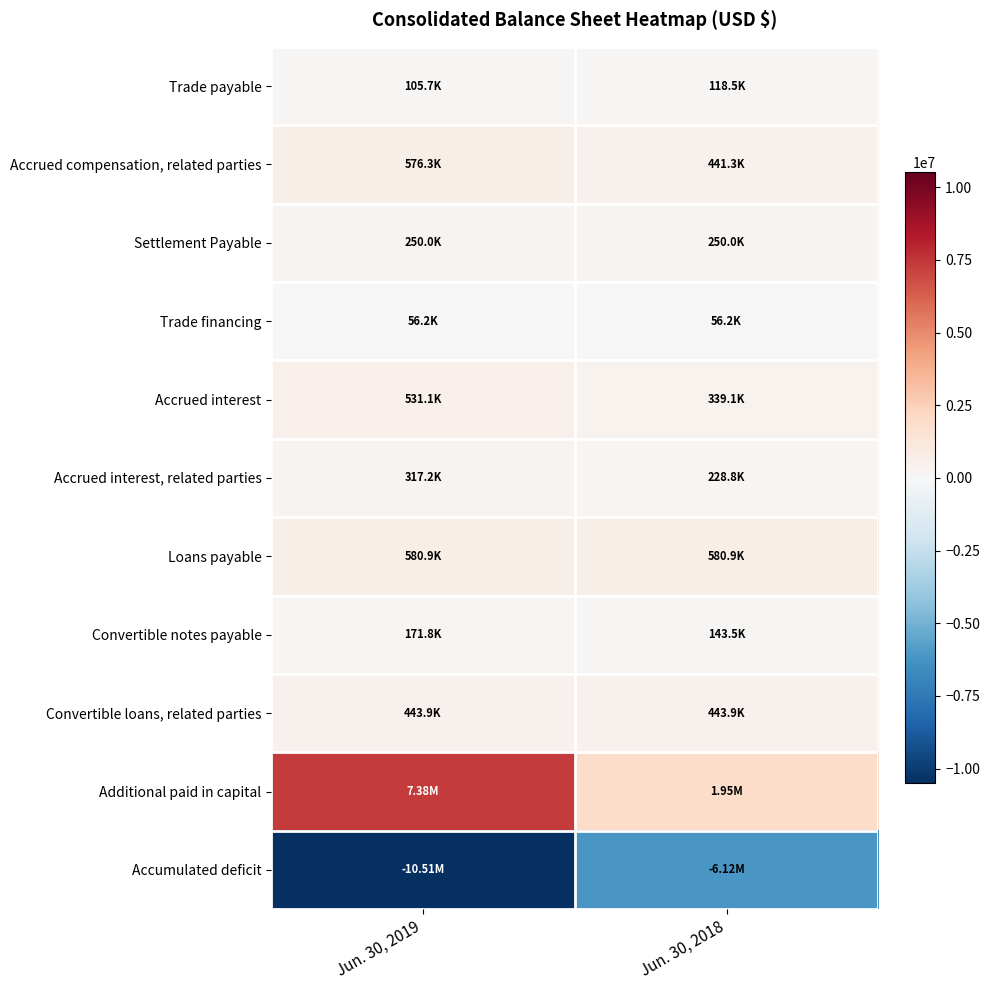

Reading left to right, extract all data points from this chart.

Trade payable: Jun. 30, 2019=105692	Jun. 30, 2018=118469
Accrued compensation, related parties: Jun. 30, 2019=576290	Jun. 30, 2018=441290
Settlement Payable: Jun. 30, 2019=250000	Jun. 30, 2018=250000
Trade financing: Jun. 30, 2019=56194	Jun. 30, 2018=56194
Accrued interest: Jun. 30, 2019=531065	Jun. 30, 2018=339059
Accrued interest, related parties: Jun. 30, 2019=317218	Jun. 30, 2018=228823
Loans payable: Jun. 30, 2019=580875	Jun. 30, 2018=580875
Convertible notes payable: Jun. 30, 2019=171814	Jun. 30, 2018=143454
Convertible loans, related parties: Jun. 30, 2019=443871	Jun. 30, 2018=443871
Additional paid in capital: Jun. 30, 2019=7377335	Jun. 30, 2018=1951295
Accumulated deficit: Jun. 30, 2019=-10511066	Jun. 30, 2018=-6123109